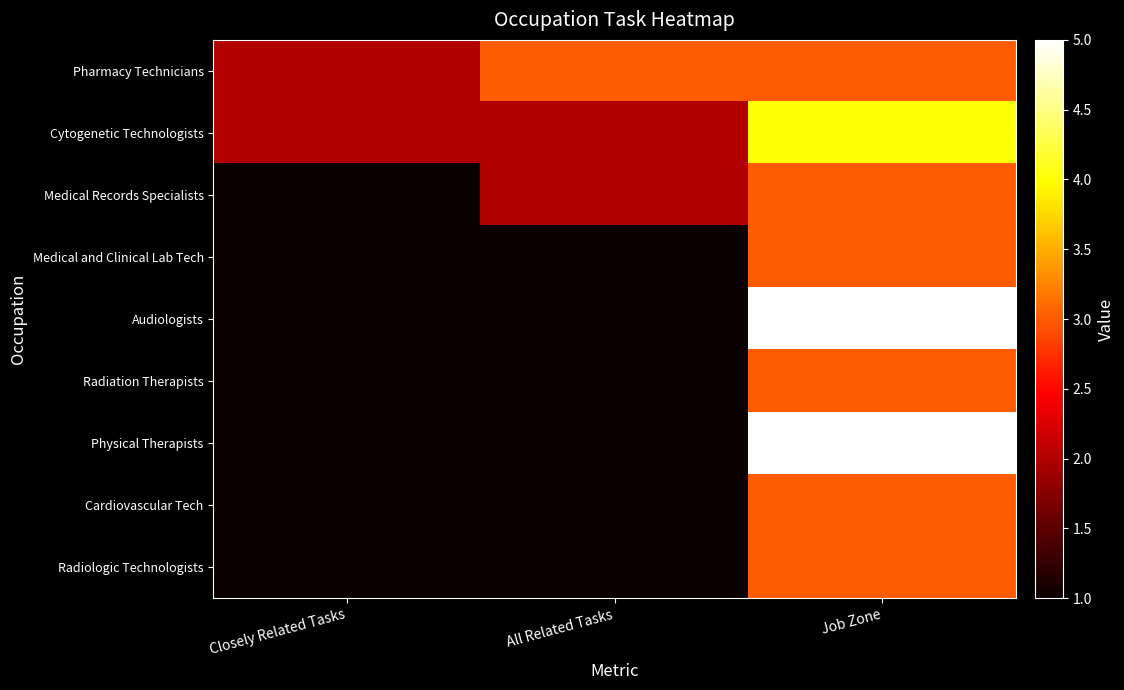

What is the difference between the highest and lowest values at All Related Tasks?

2